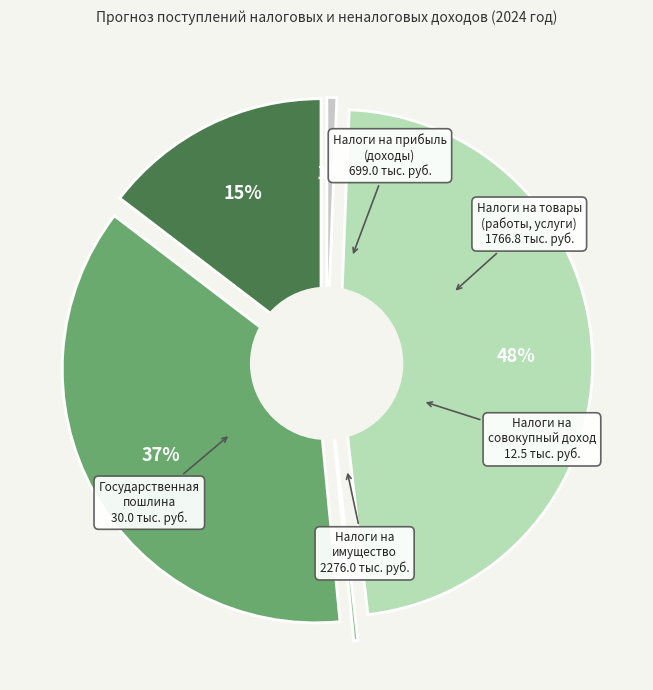

Which has a higher value, Налоги на товары (работы, услуги) or Налоги на имущество?

Налоги на имущество